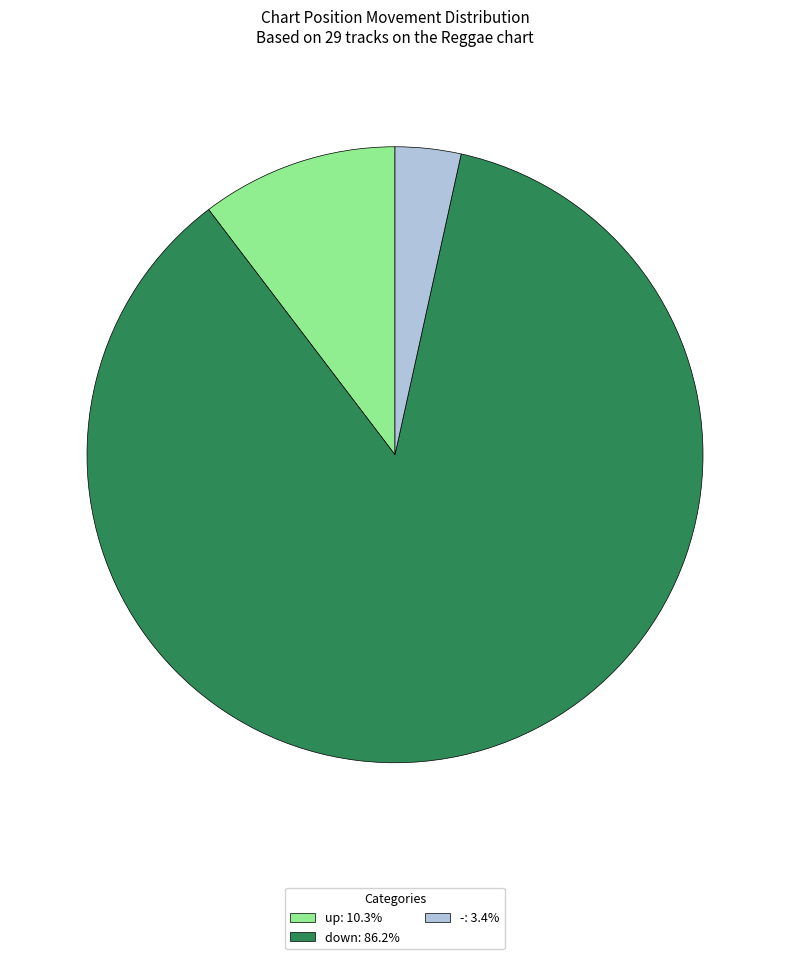

Do - and up together represent more than half of the pie?

No